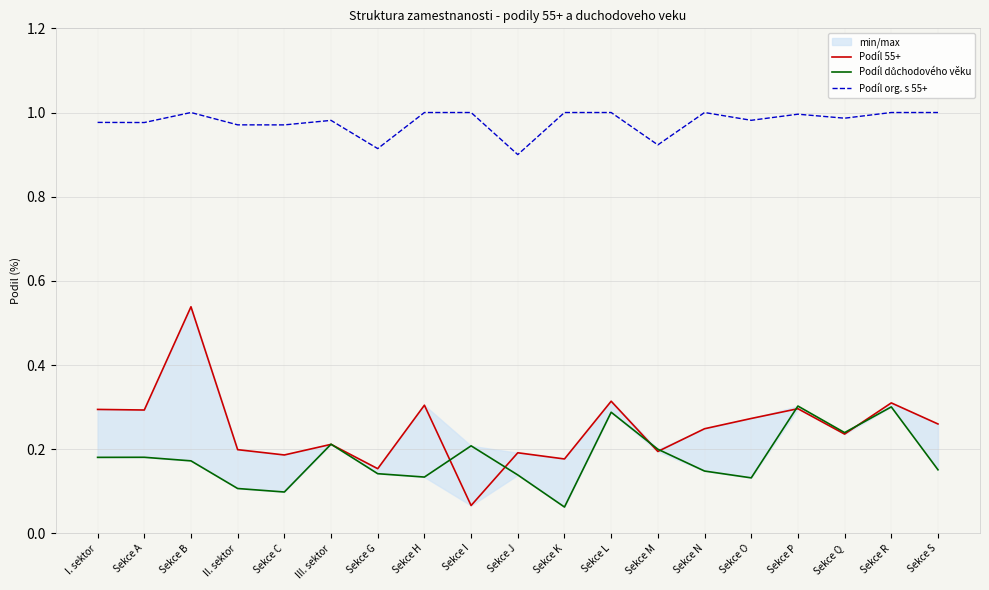

What is the smallest value displayed?

0.1